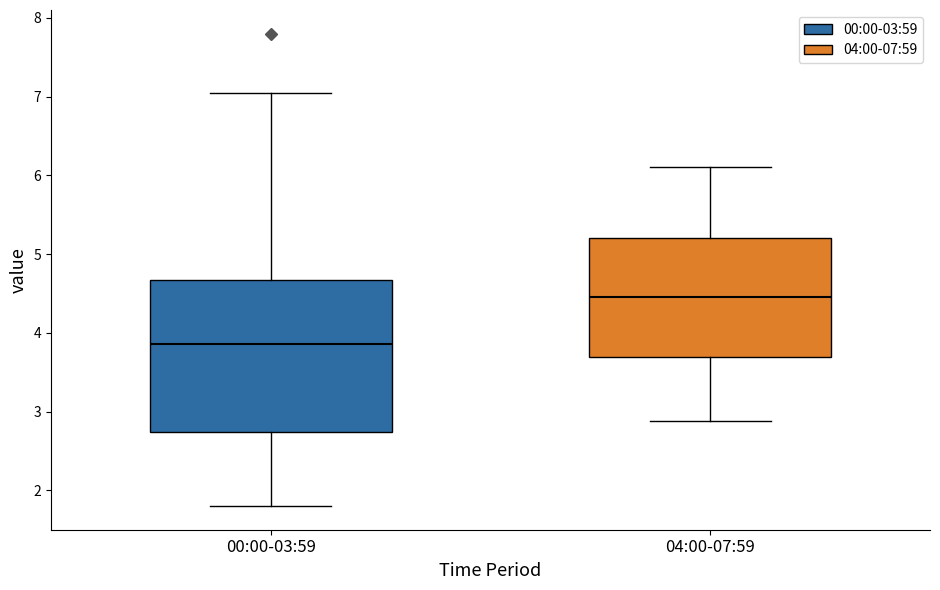

Where does the lower whisker of the box for 00:00-03:59 end on the y-axis? The values are not printed on the chart, so give them approximately, as read against the axis.

1.8